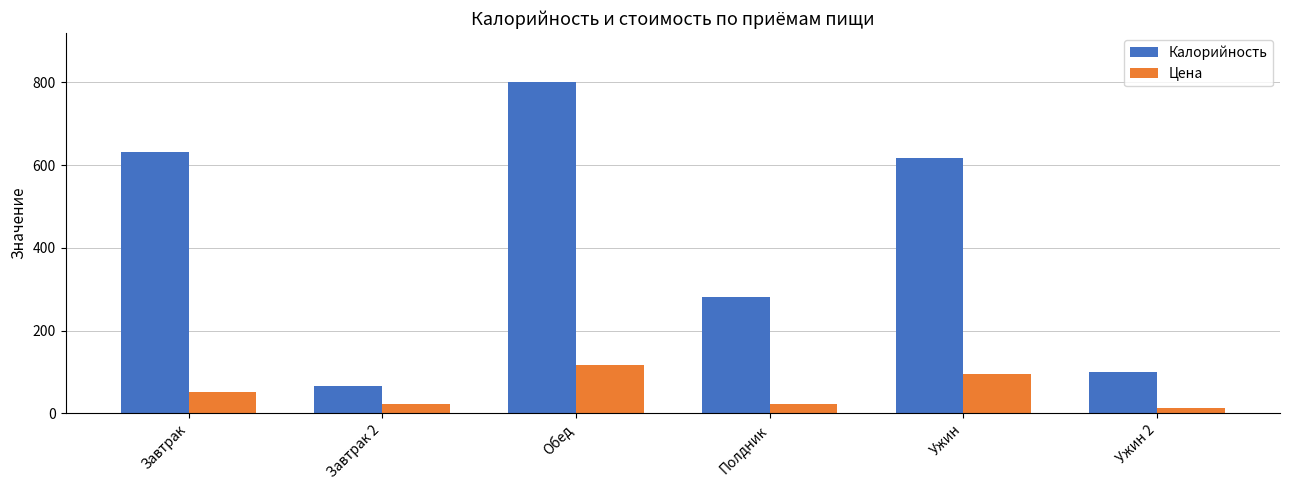

Does the chart contain any negative values?

No